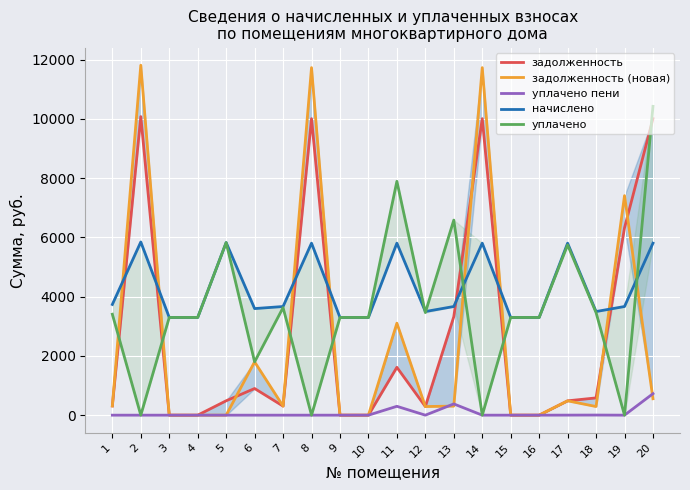

What is the value of the уплачено пени point at the 17th from the left?

1.4